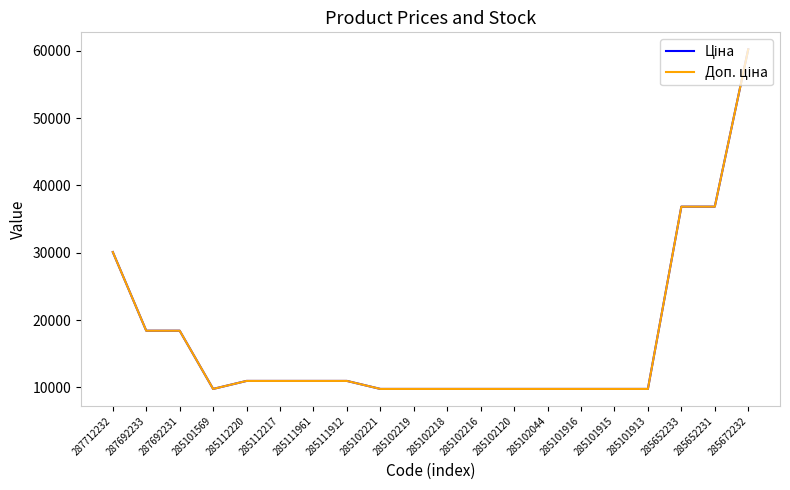

Is it true that Ціна equals 15876.4 at 285102120?

False